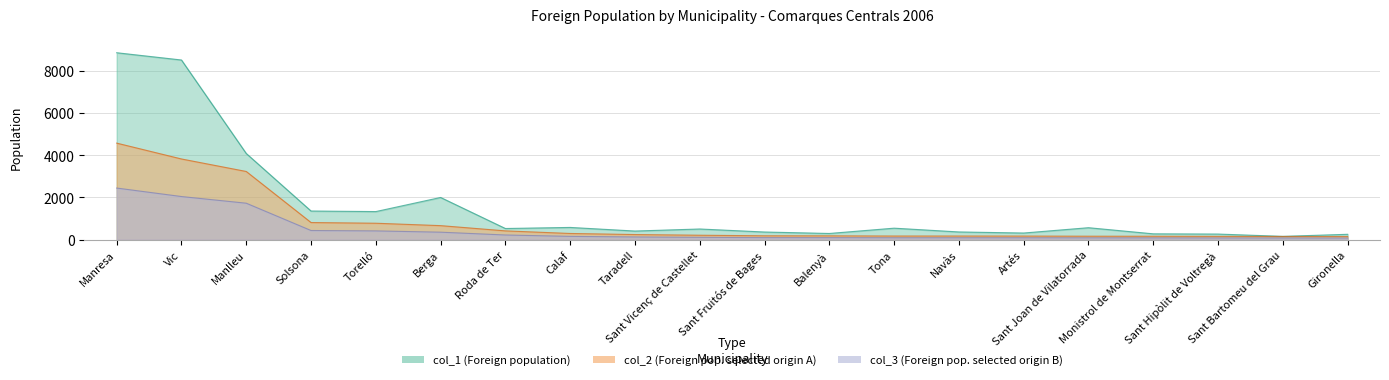

Which category has the lowest value across all series?

Gironella